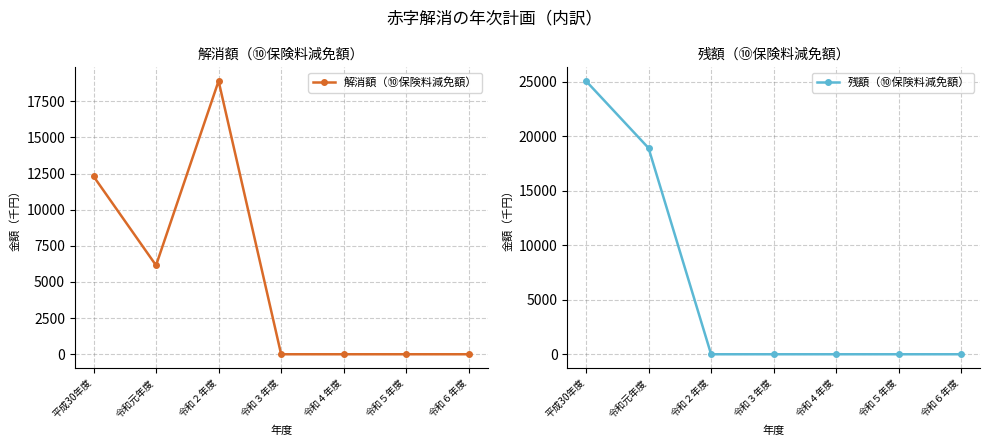

Which has a higher value, 令和元年度 or 令和６年度?

令和元年度